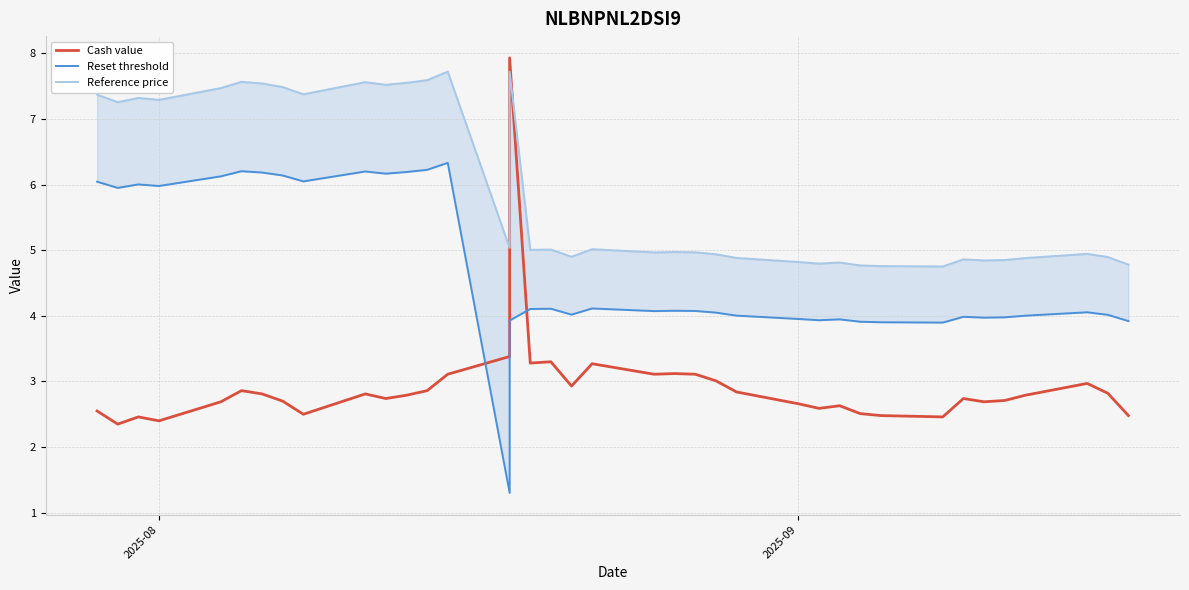

What is the minimum value shown in the chart?

1.3